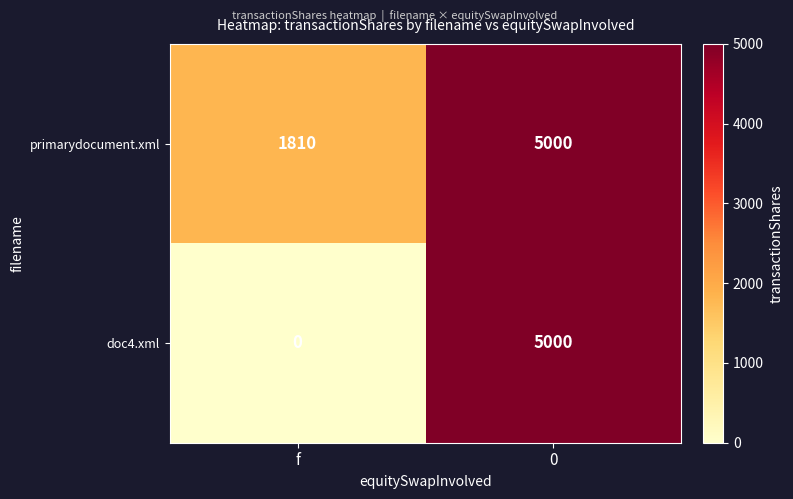

Rank the series by their average value, from lowest to highest.

doc4.xml, primarydocument.xml